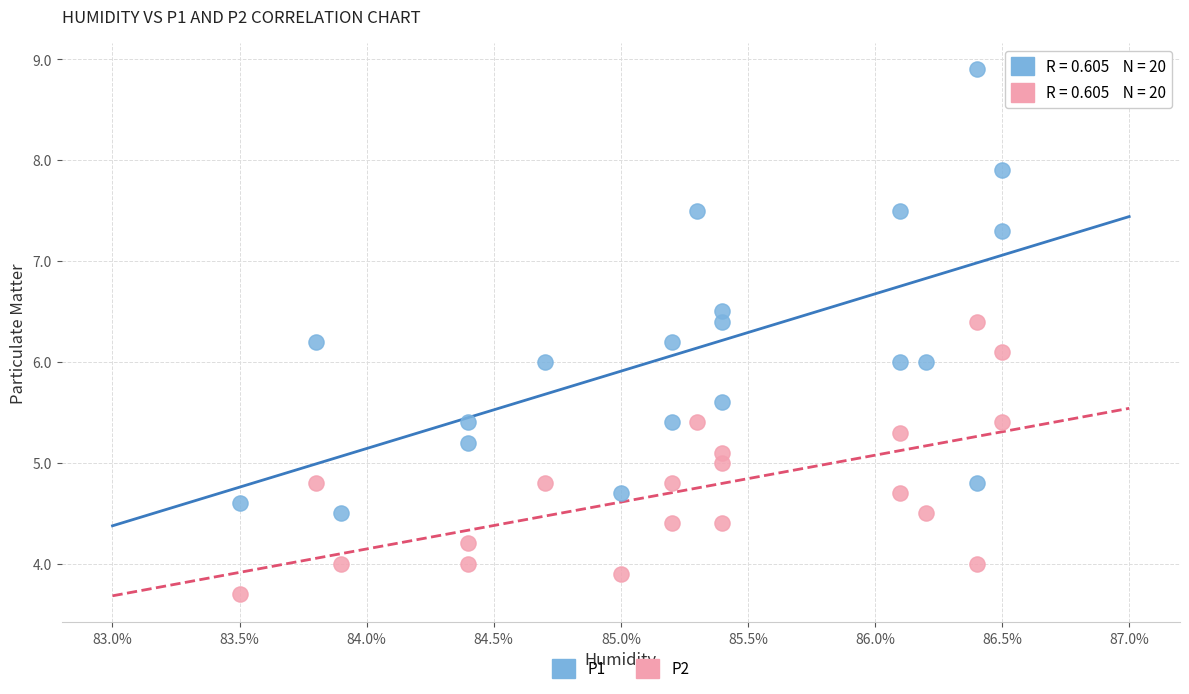

Which series has the widest spread of Y values?

P1